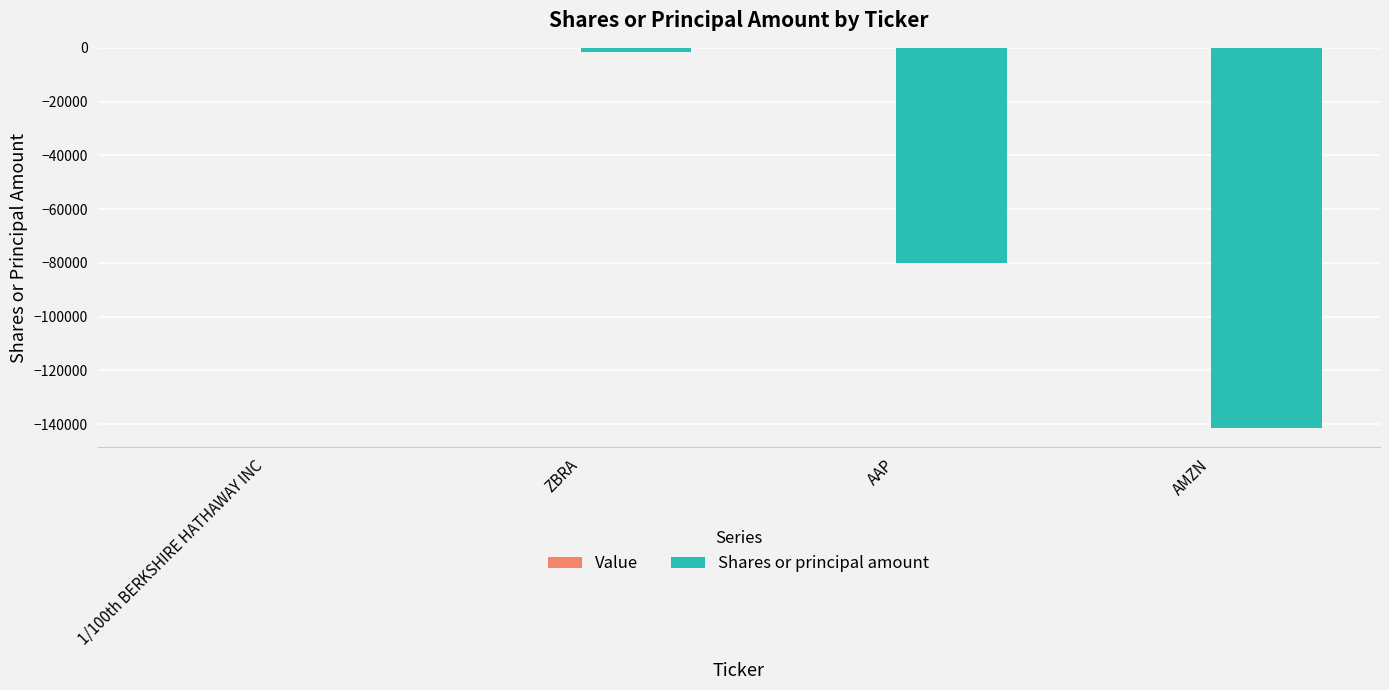

Where is the data nearest to the value -70845?

AAP